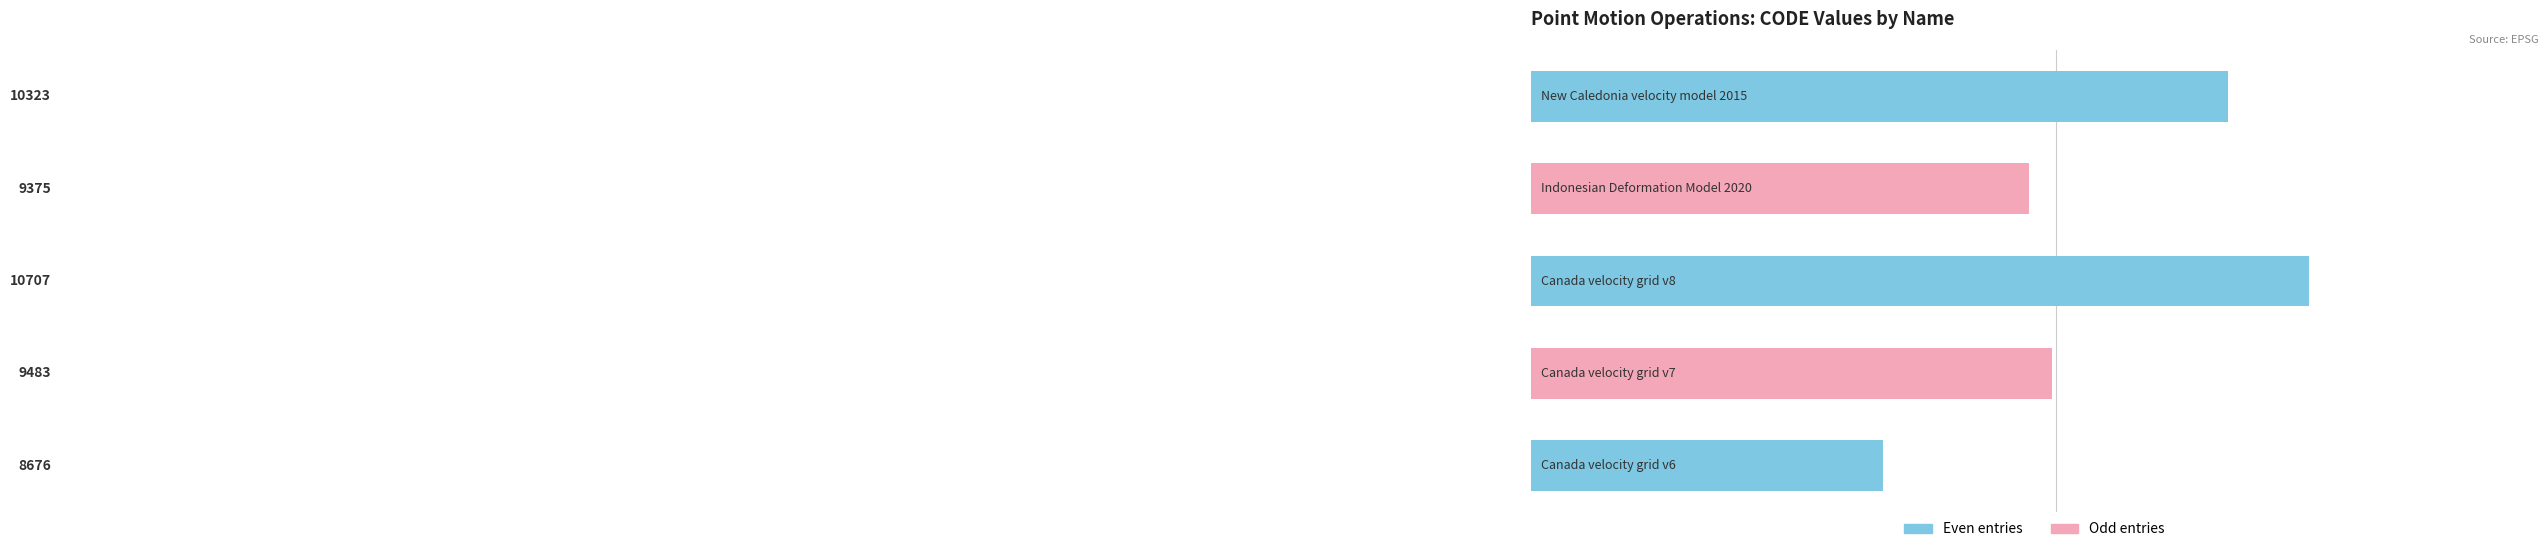

Count the number of data series in this chart.

1